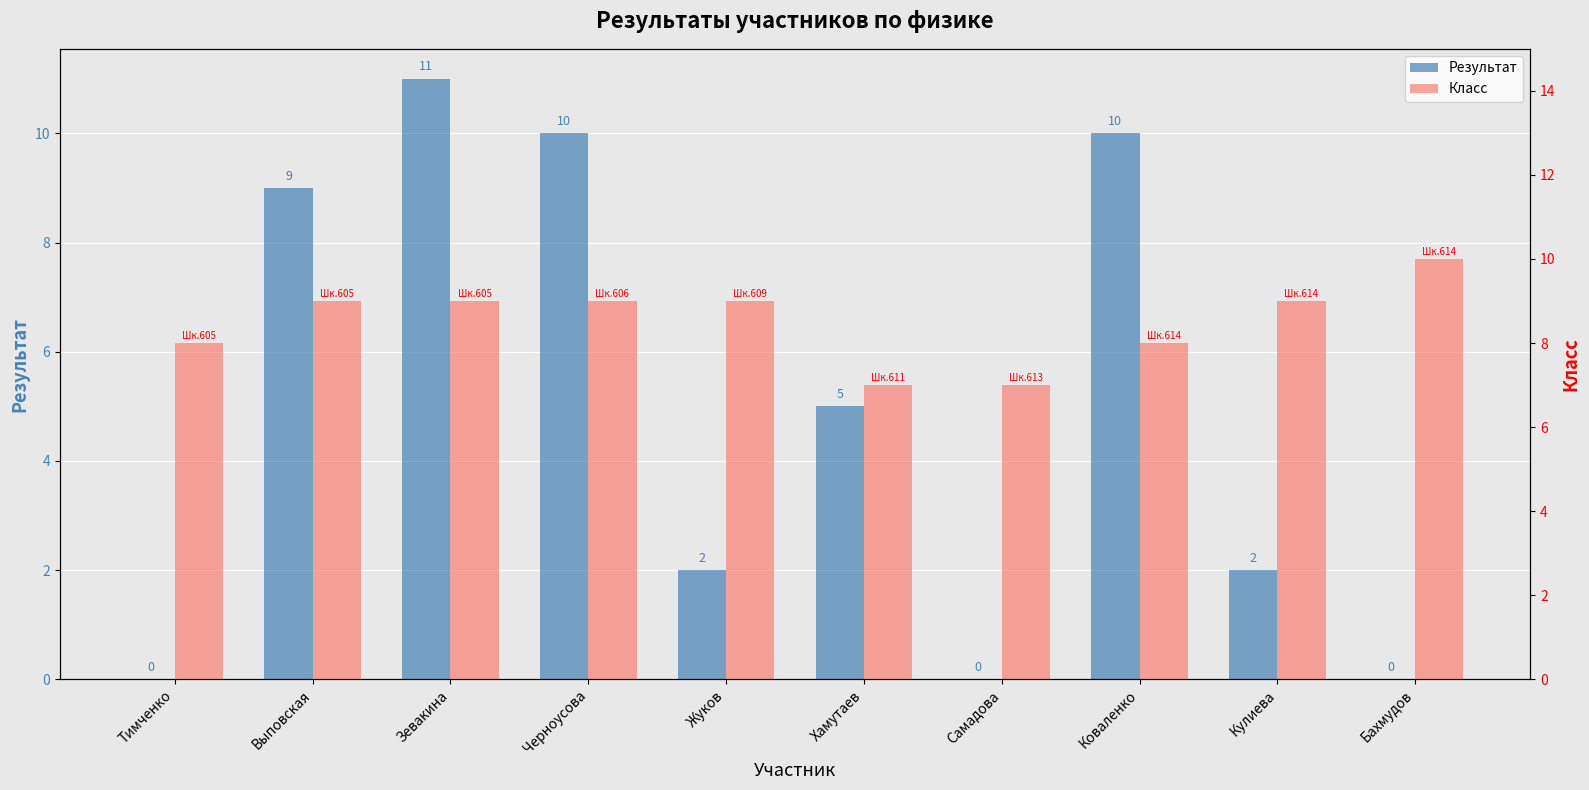

At Выповская, list the series in order from largest to smallest.

Результат, Класс